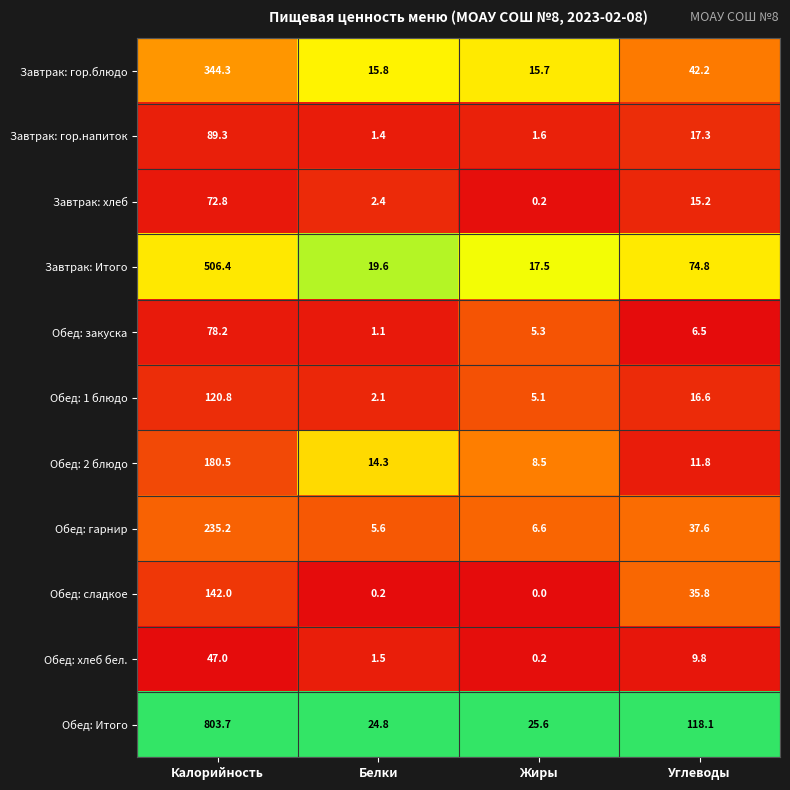

True or false: Завтрак: гор.напиток has a value of 1.6 at Жиры.

True